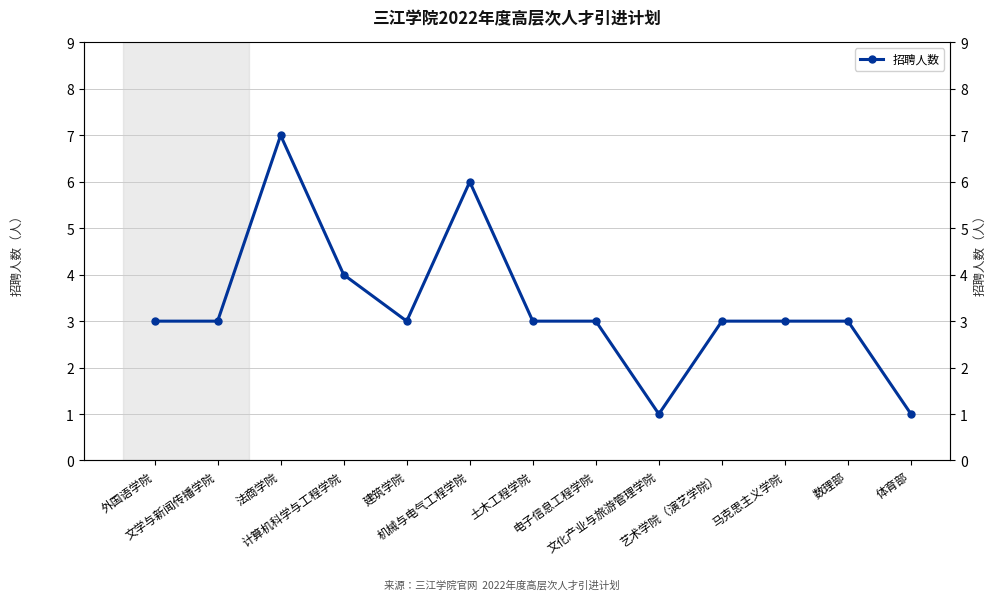

How many categories are shown in the chart?

13